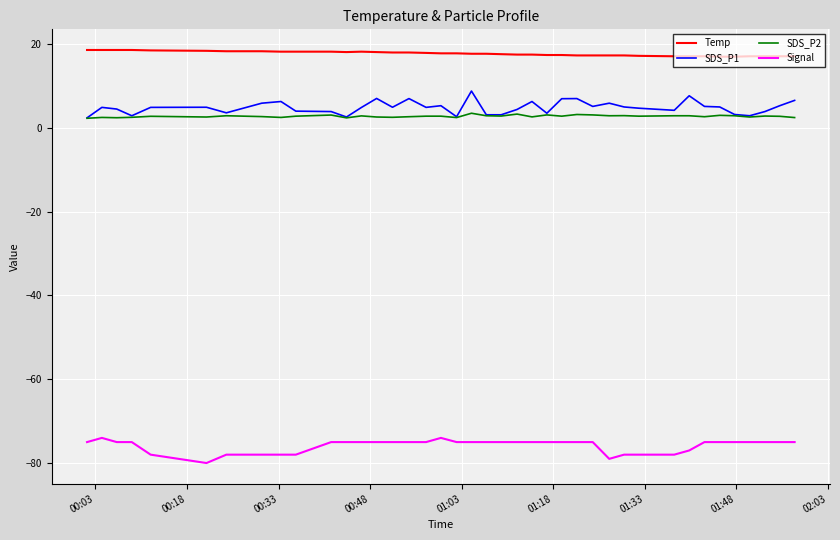

Which series has the largest total across all categories?

Temp